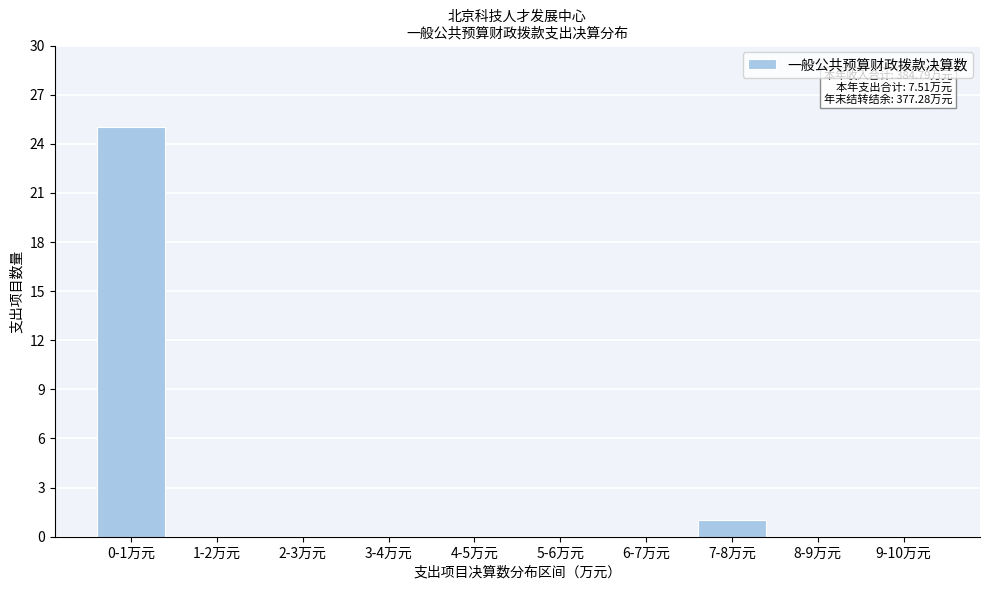

Reading left to right, list all the values displayed in this chart.

0-1万元=25	1-2万元=0	2-3万元=0	3-4万元=0	4-5万元=0	5-6万元=0	6-7万元=0	7-8万元=1	8-9万元=0	9-10万元=0